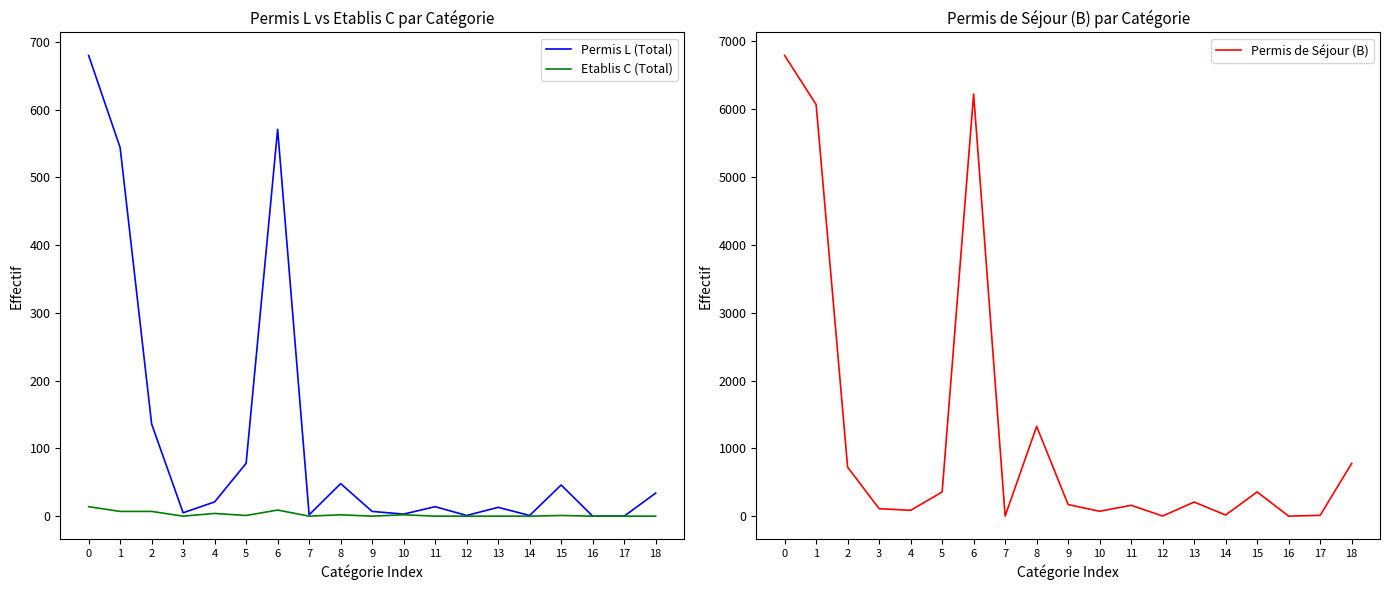

Which series has the largest total across all categories?

Permis de Séjour (B)